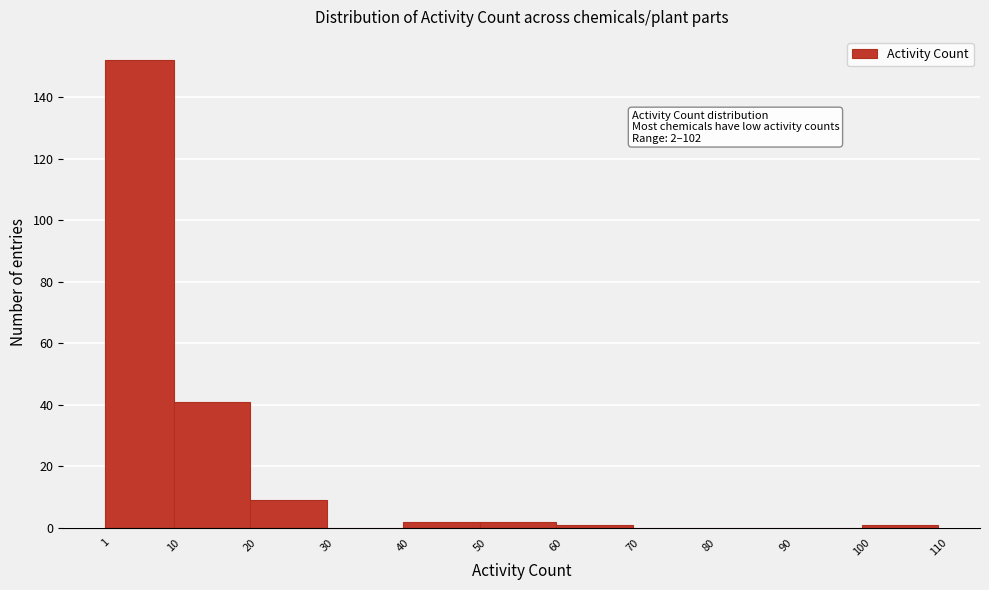

Which range on the x-axis has the tallest bar?

1 to 10